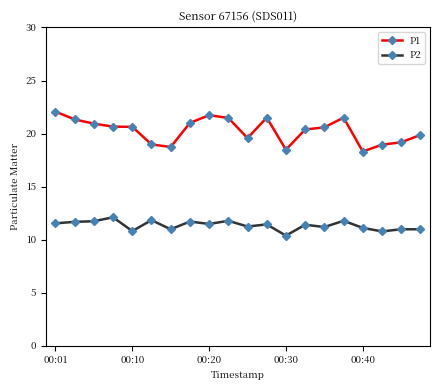

True or false: P2 and P1 cross at least once.

False